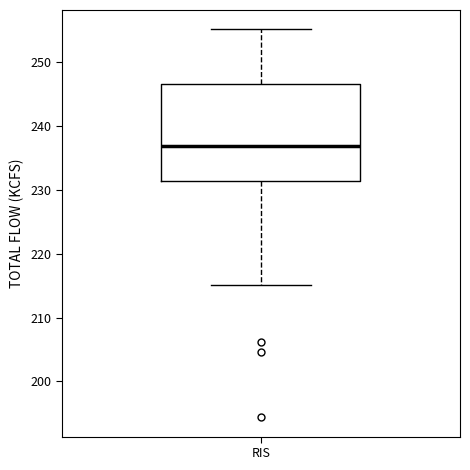

Where is the upper edge of the box for RIS on the y-axis? The values are not printed on the chart, so give them approximately, as read against the axis.

247